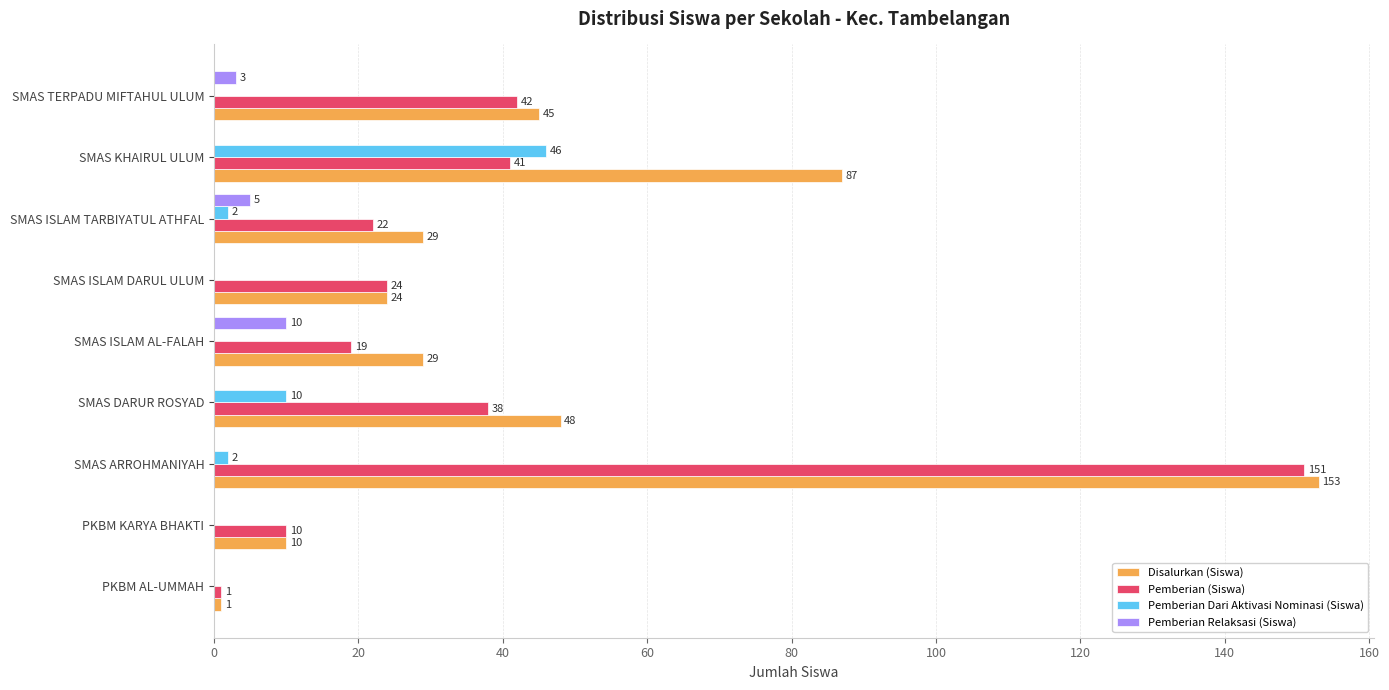

What is the total value across all series at PKBM KARYA BHAKTI?

20